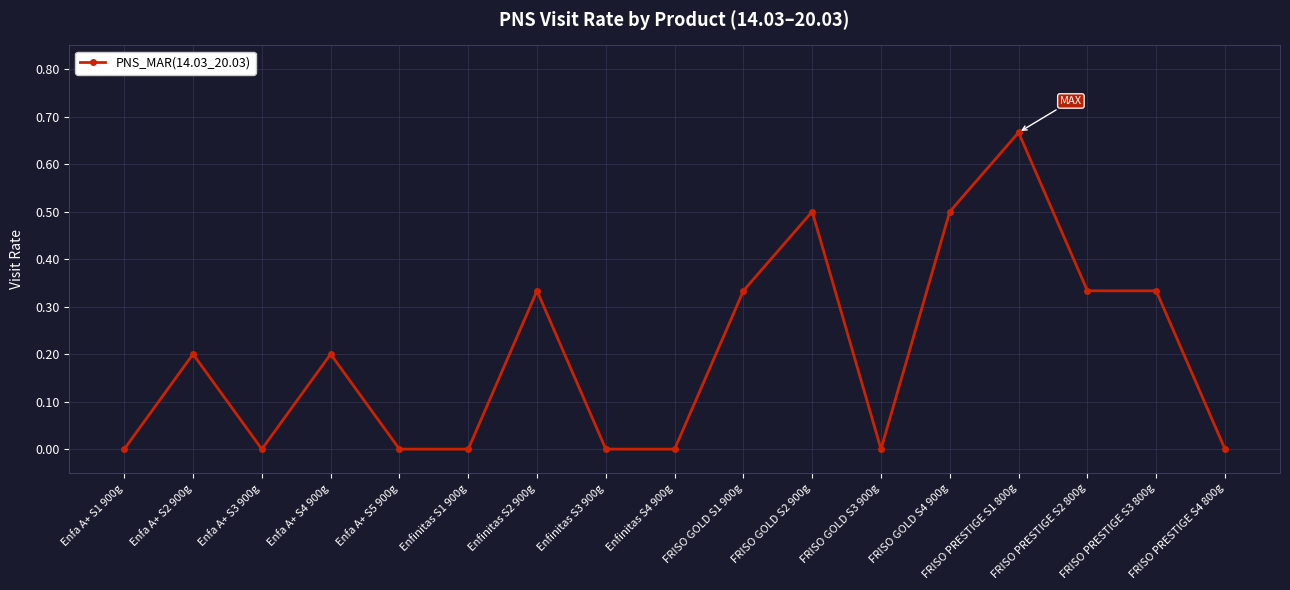

What is the change in value from Enfa A+ S2 900g to FRISO GOLD S4 900g?

+0.3